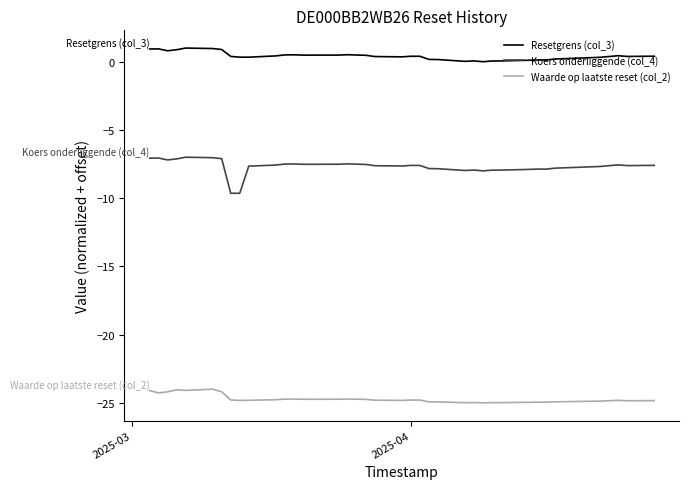

In Koers onderliggende (col_4), how many points are higher than both neighbors (excluding endpoints)?

8